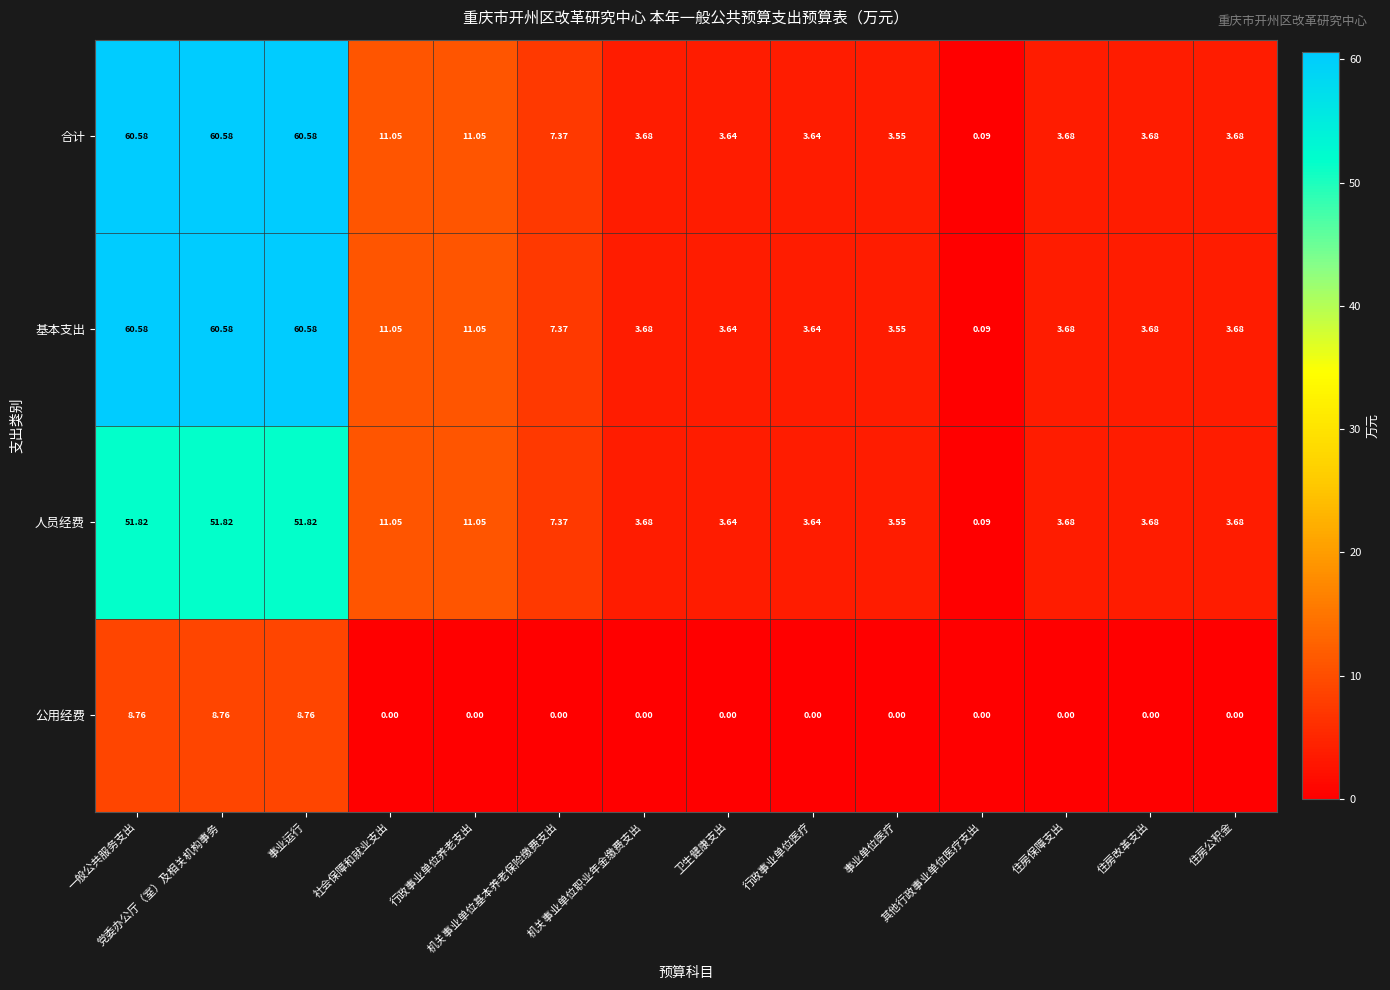

Rank the series by their maximum value, from highest to lowest.

合计, 基本支出, 人员经费, 公用经费